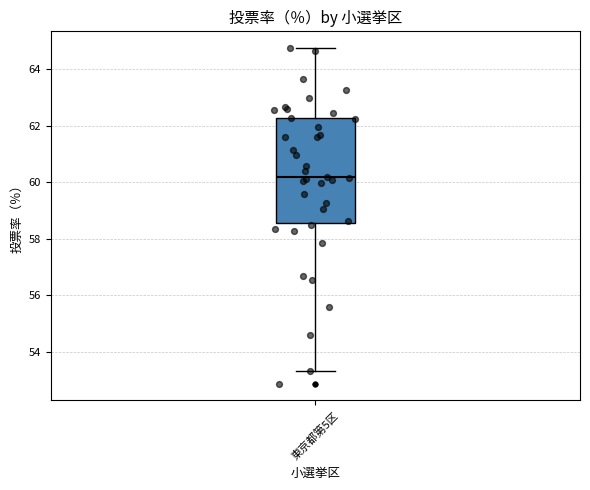

Transcribe this box plot: give where the median line is, the range the box spans, and where the two whiskers end, as read against the y-axis. The values are not printed on the chart, so give them approximately, as read against the axis.

median 60.2, box 58.6 to 62.2, whiskers 53.4 to 64.8